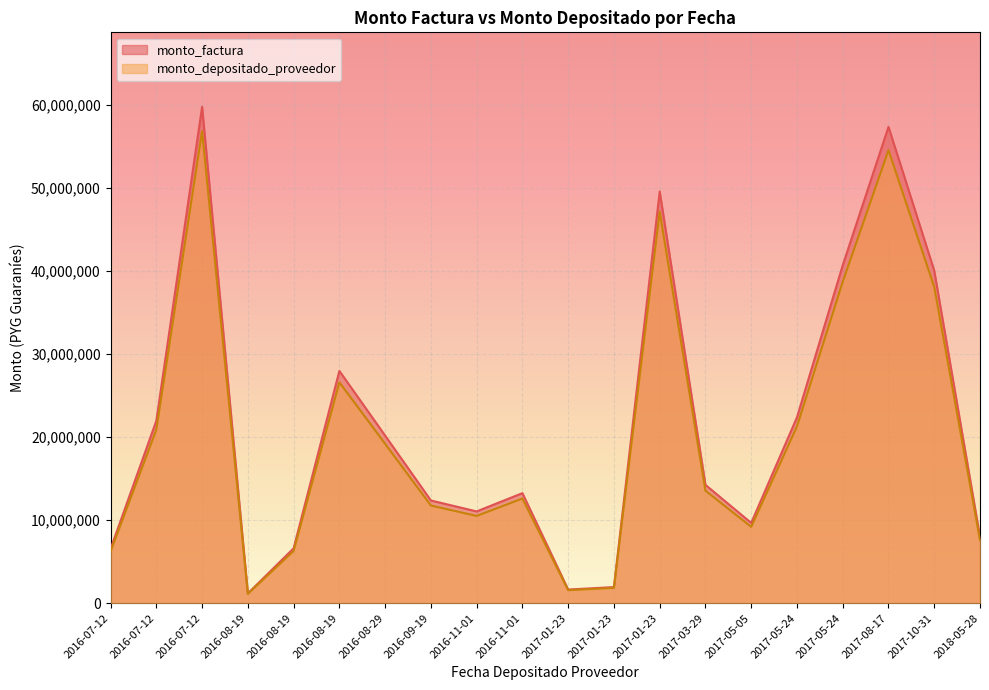

How many values in the monto_factura series are below 14235307?

10